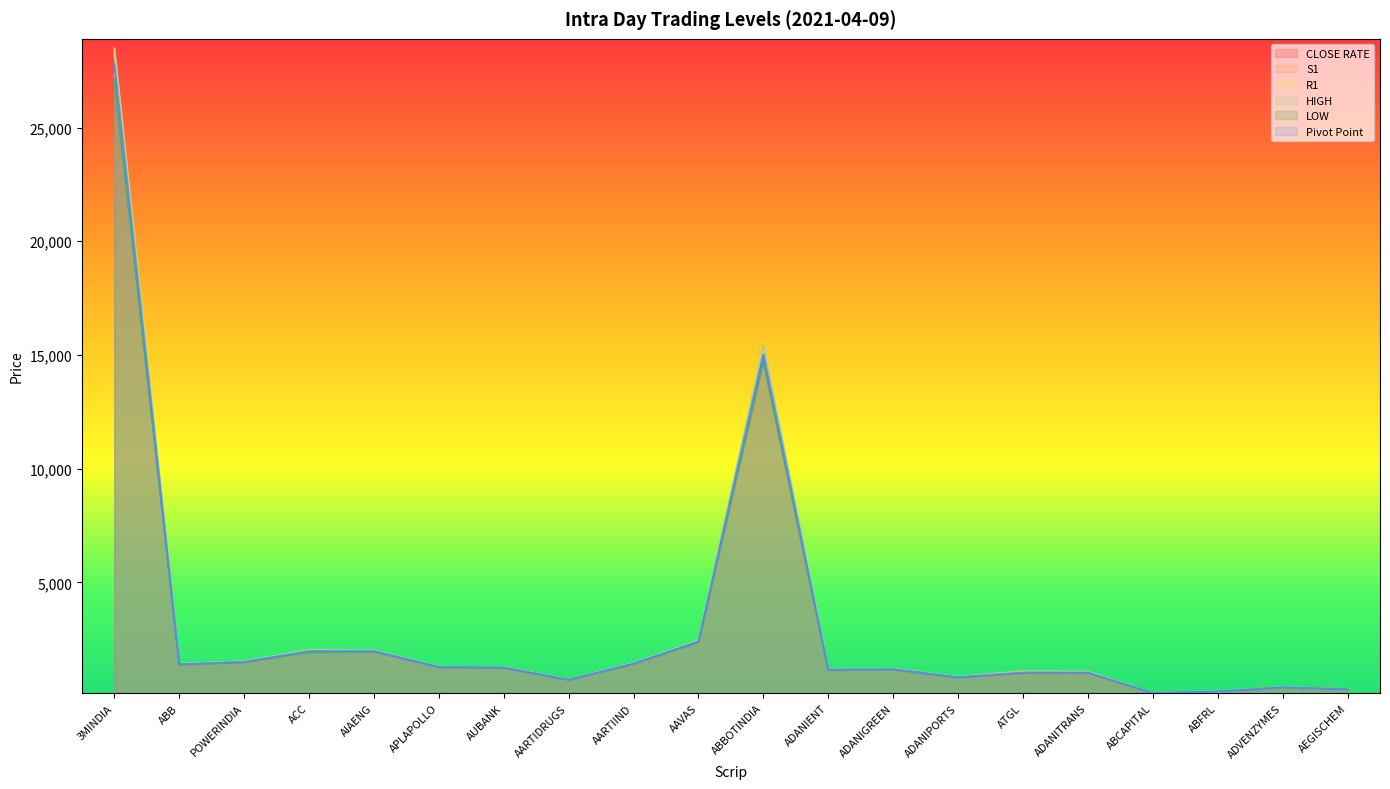

Where is the first local minimum for S1?

ABB